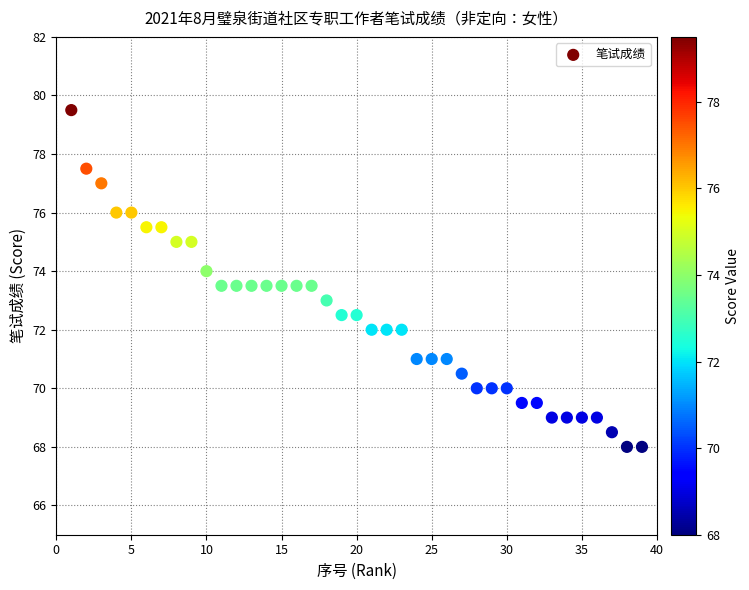

What is the range of Y values (max minus min)?

11.5